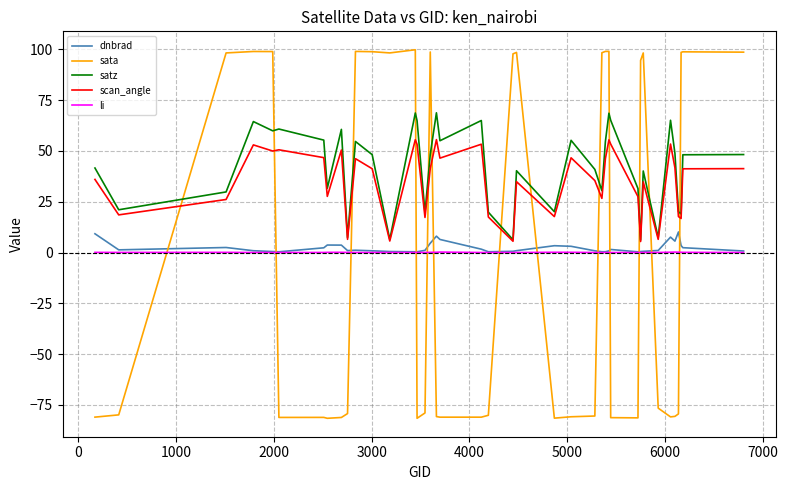

What is the maximum value shown in the chart?

99.8